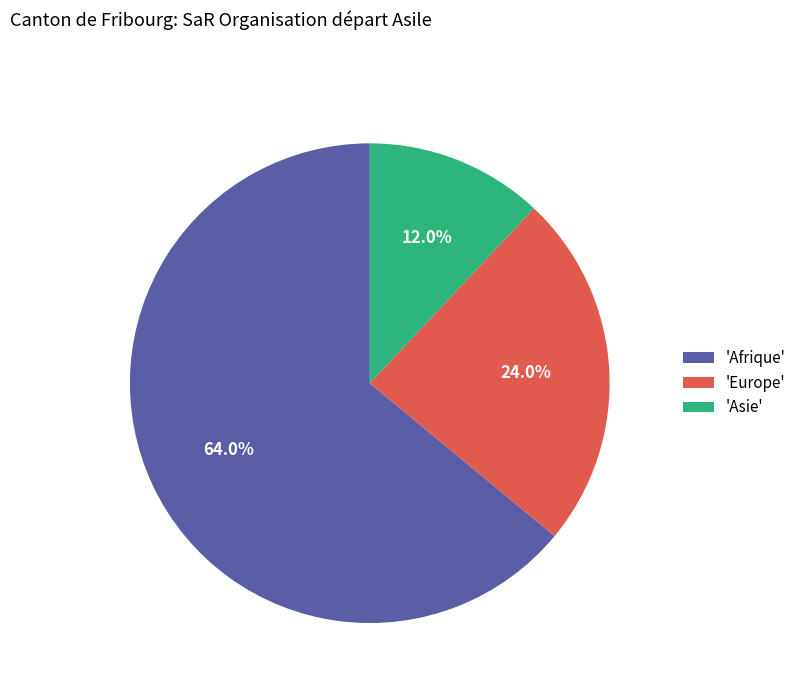

Between 'Asie' and 'Europe', which is larger?

'Europe'